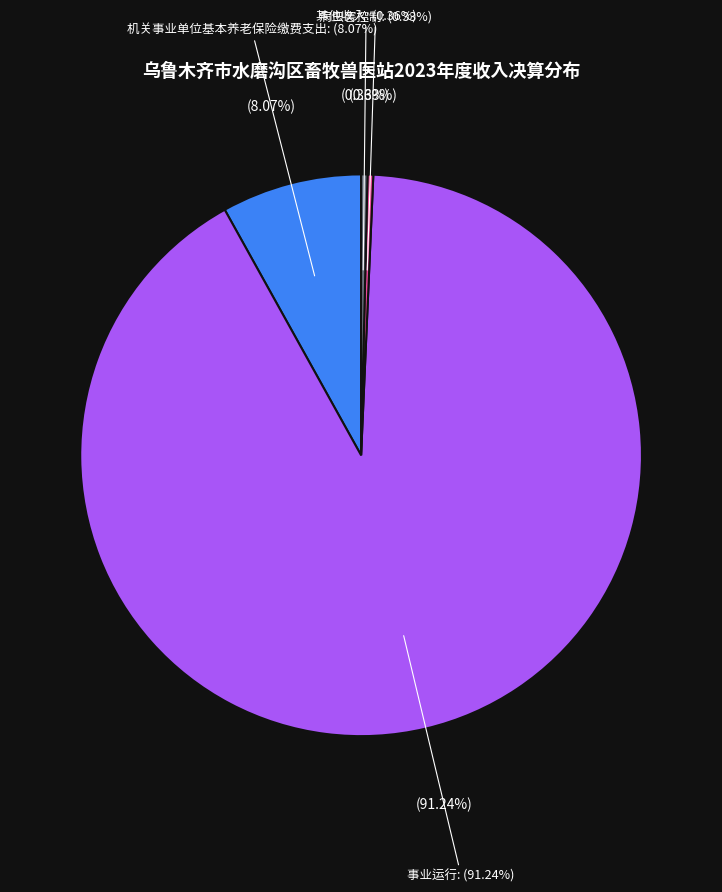

Which category accounts for the majority?

事业运行